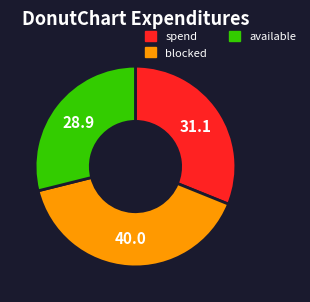

Which category has the biggest portion of the pie?

blocked